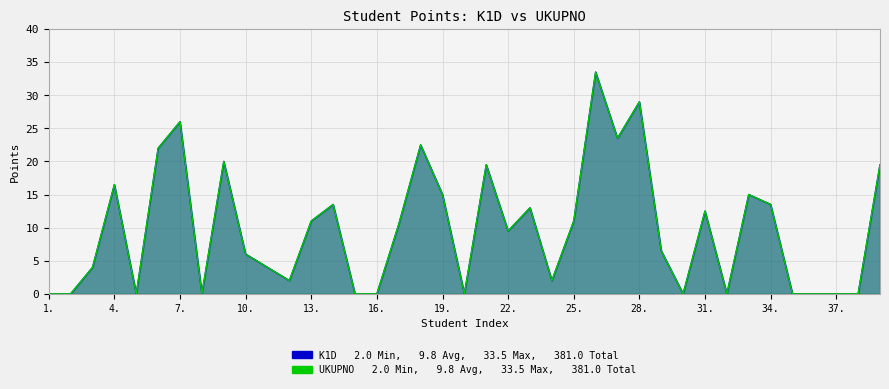

How many values in the K1D series are below 9?

19